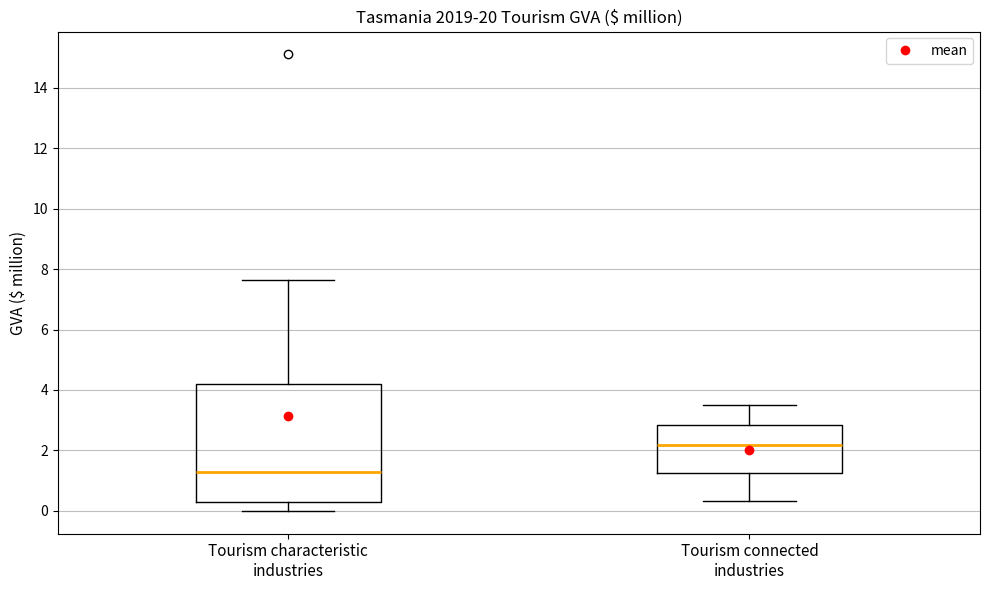

Reading left to right, read every box against the y-axis: the position of its median line, the range the box covers, and the ends of its whiskers. The values are not printed on the chart, so give them approximately, as read against the axis.

Tourism characteristic industries: median 1.2, box 0.2 to 4.2, whiskers 0.0 to 7.6
Tourism connected industries: median 2.2, box 1.2 to 2.8, whiskers 0.4 to 3.4